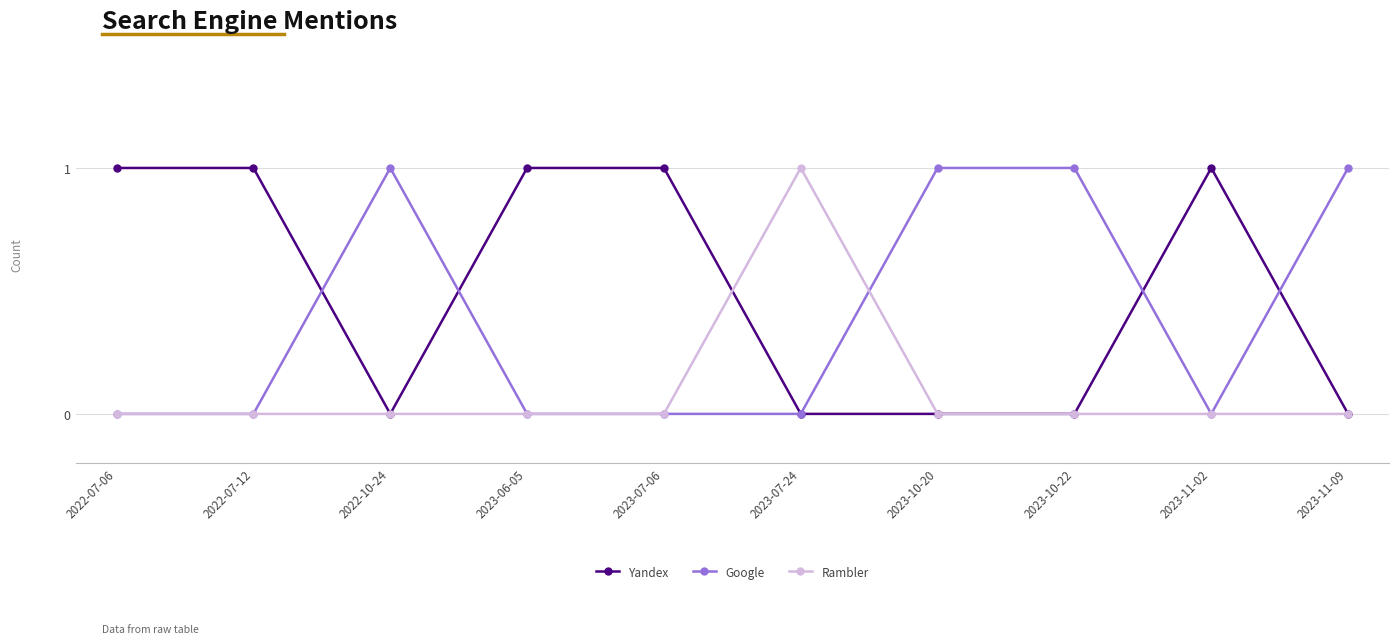

What is the sum of the Rambler values at 2023-10-20 and 2023-07-24?

1